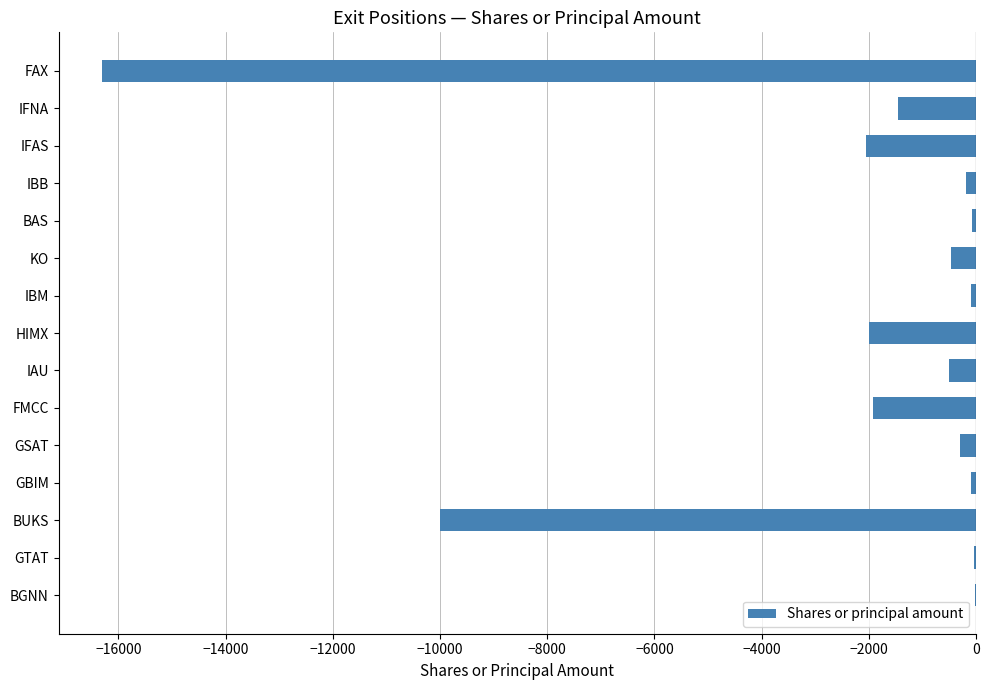

At which label is the value closest to -8162?

BUKS